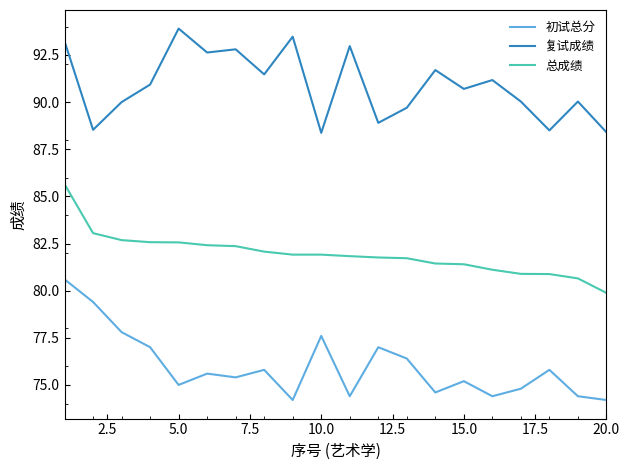

True or false: 总成绩 and 初试总分 cross at least once.

False